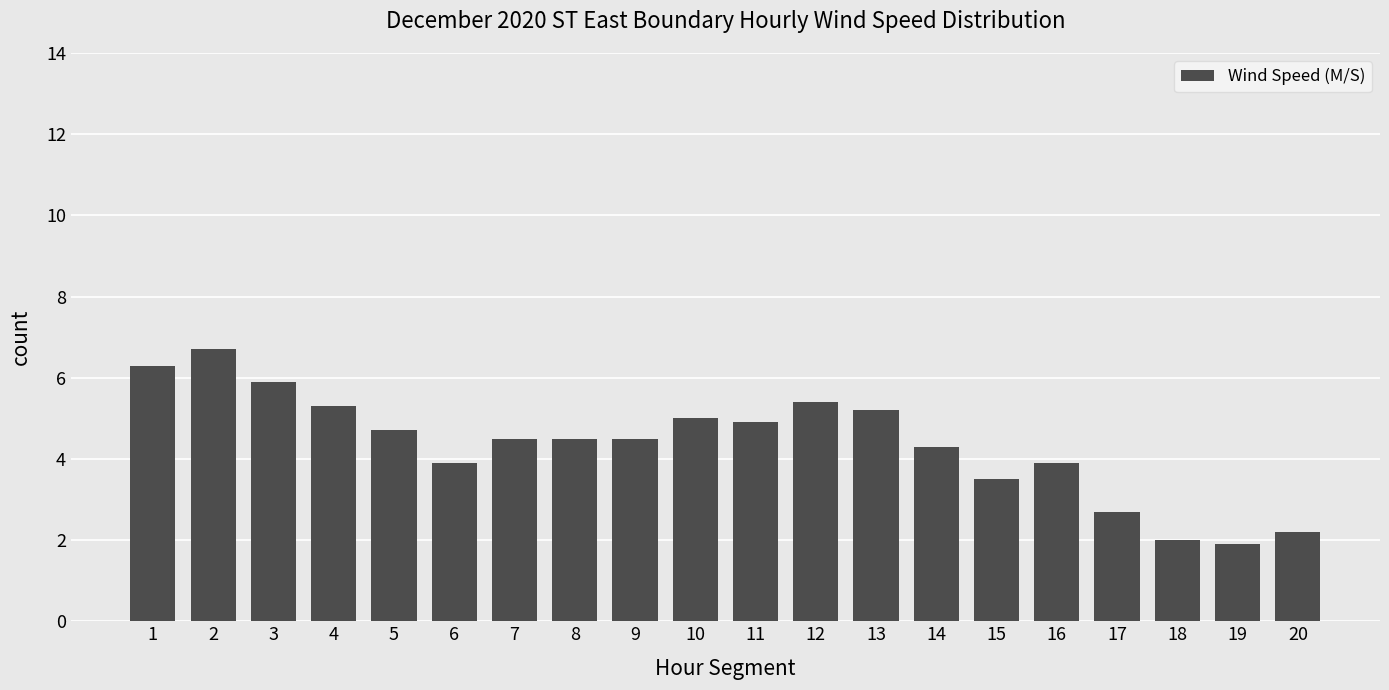

Are the bars grouped side by side (vs. stacked)?

No